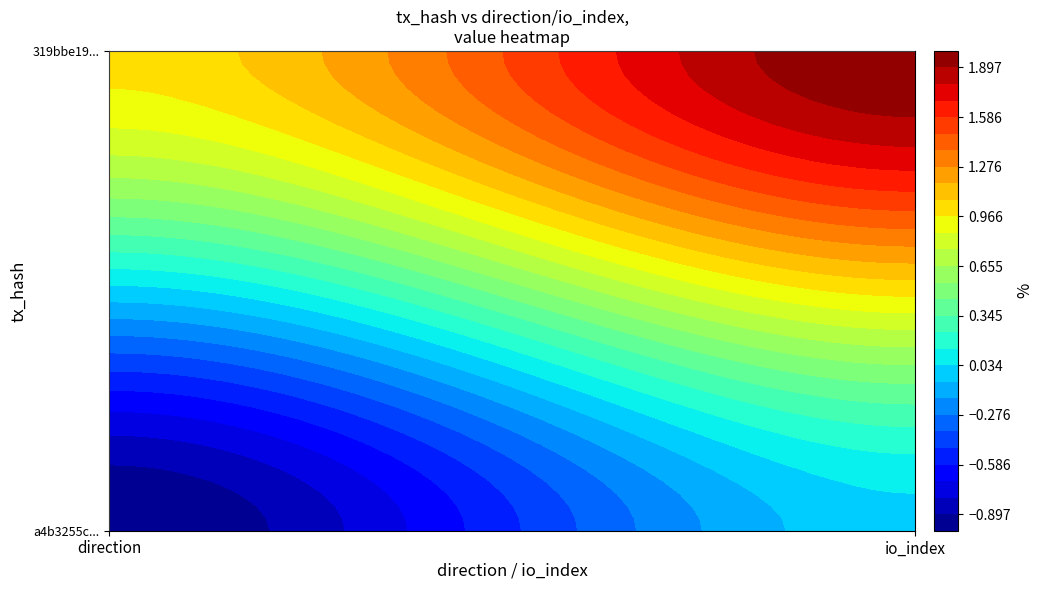

What is the greatest value displayed?

2